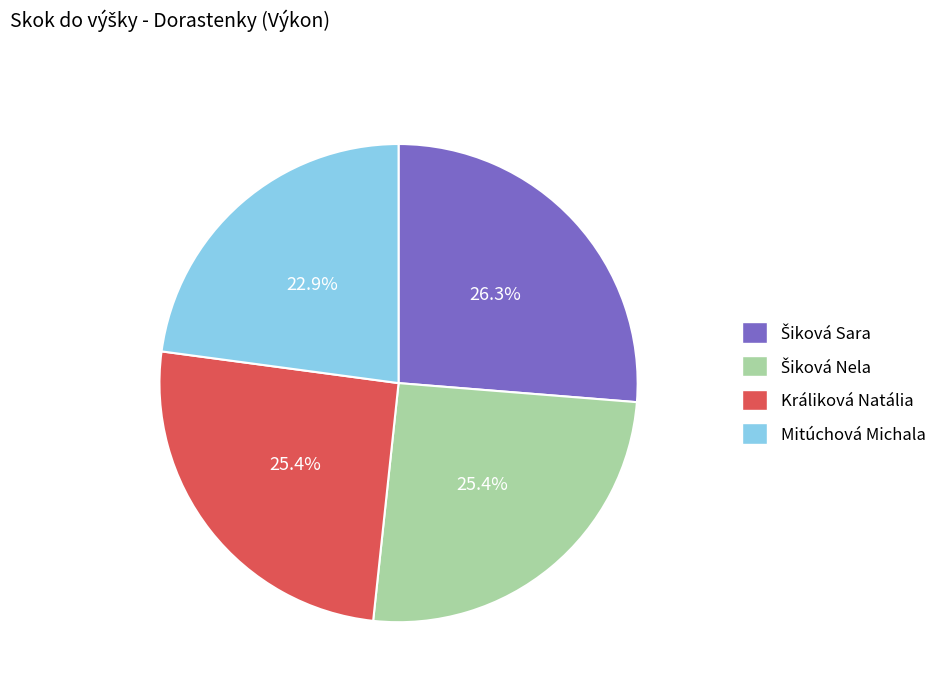

Combined, what portion of the pie is Mitúchová Michala and Králiková Natália?

48.3%